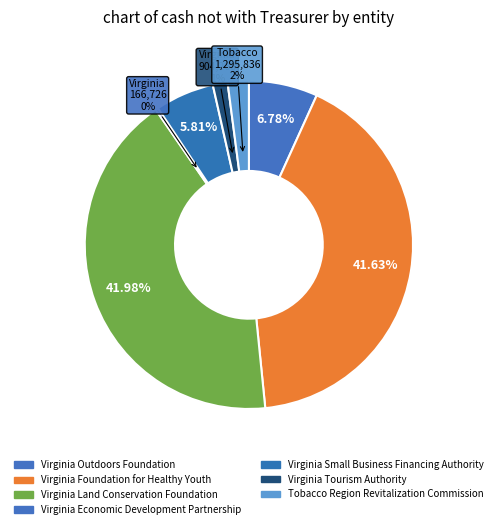

To the nearest percent, what is the combined percentage of Virginia Tourism Authority and Virginia Economic Development Partnership?

2%